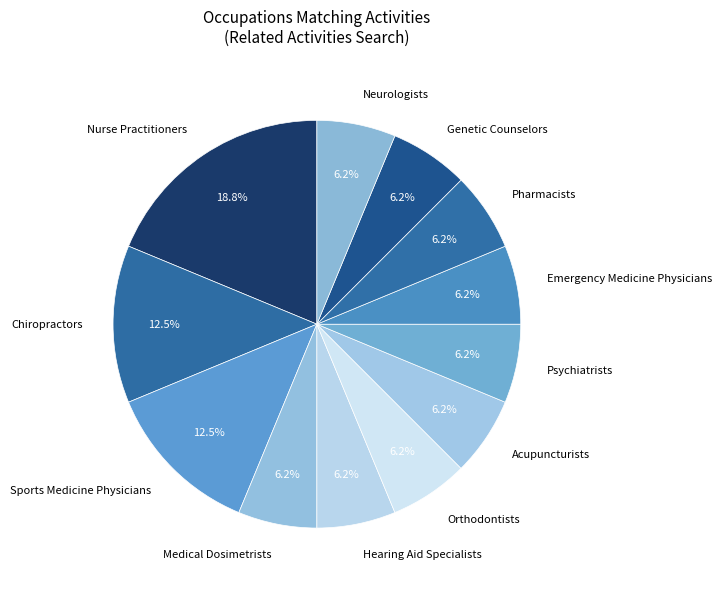

Is it true that Pharmacists is 1% of the pie?

False